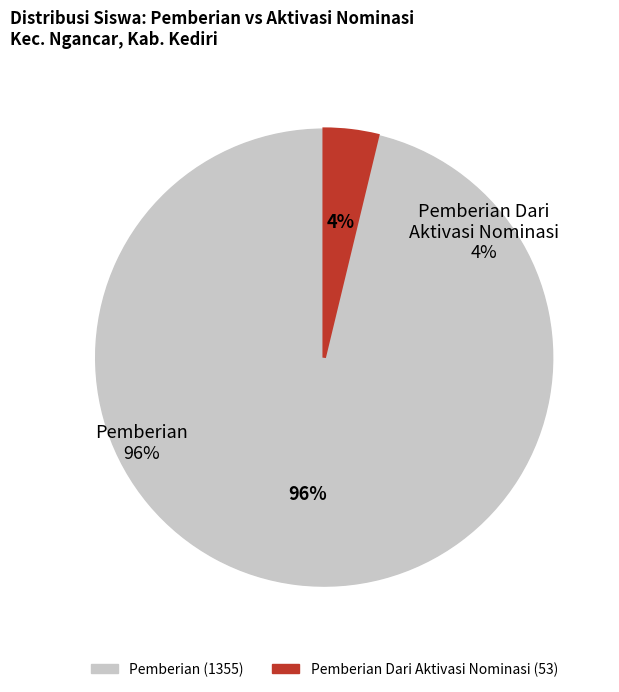

Count the number of slices in the pie.

2